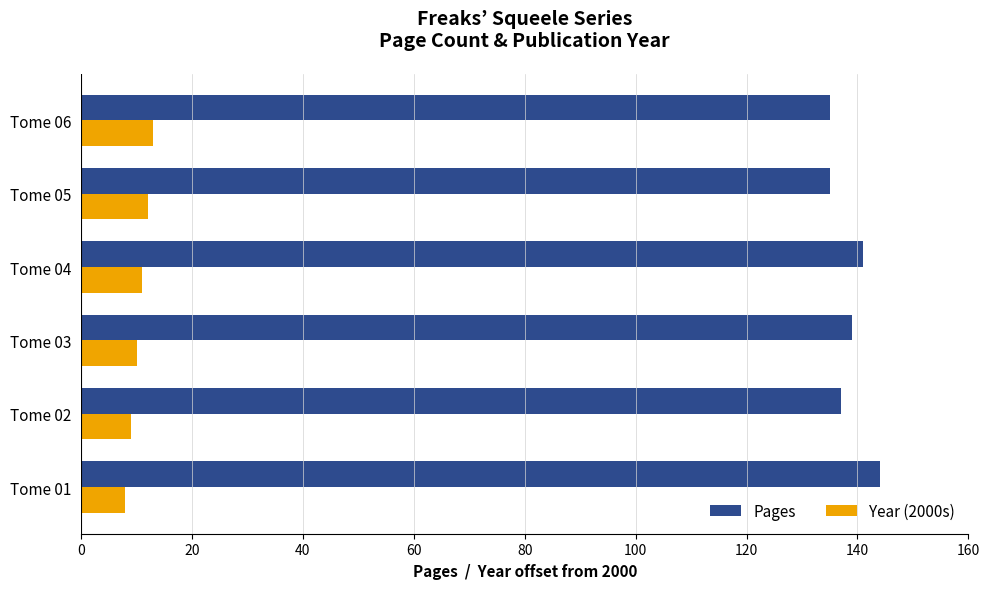

What is the difference between the maximum and minimum values in the Year (2000s) series?

5